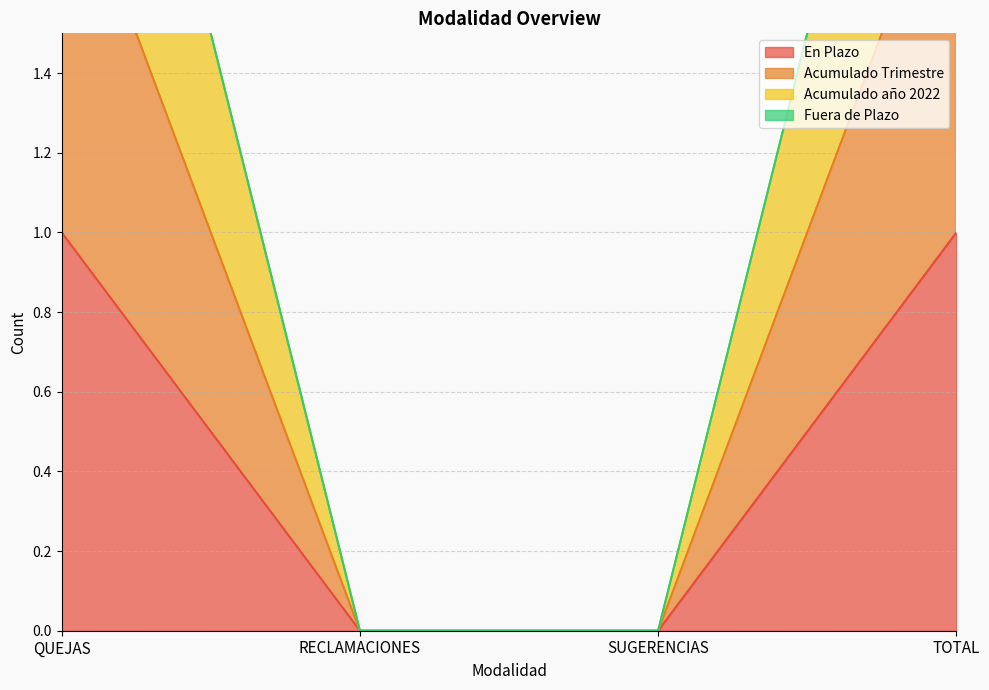

What position from the right is QUEJAS?

4